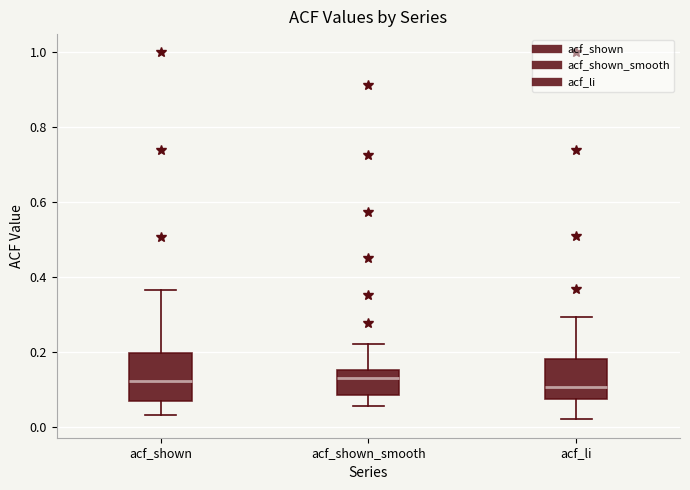

Reading left to right, transcribe this box plot: for each box, give where its median line is, the range the box spans, and where its two whiskers end, as read against the y-axis. The values are not printed on the chart, so give them approximately, as read against the axis.

acf_shown: median 0.12, box 0.08 to 0.20, whiskers 0.04 to 0.36
acf_shown_smooth: median 0.14, box 0.08 to 0.16, whiskers 0.06 to 0.22
acf_li: median 0.10, box 0.08 to 0.18, whiskers 0.02 to 0.30